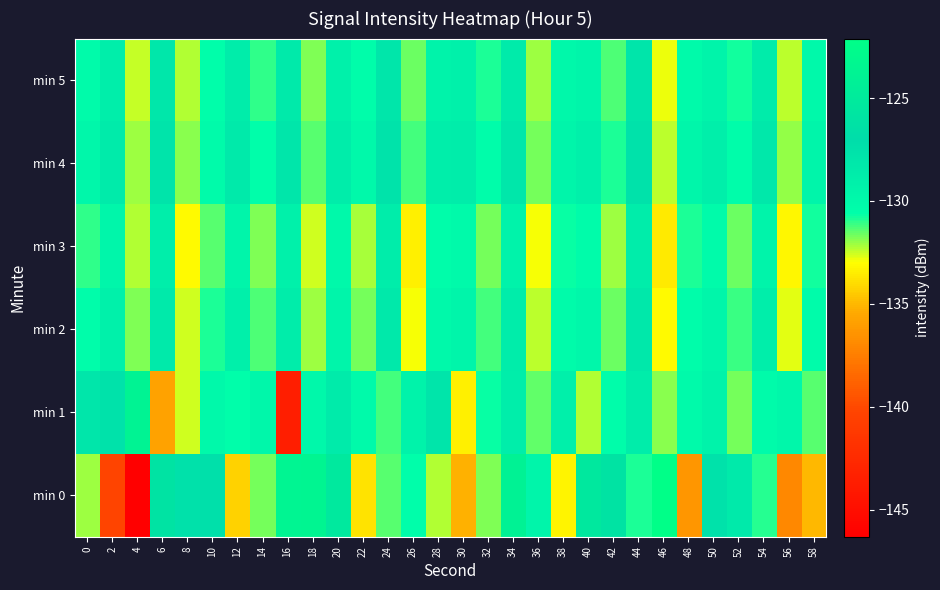

Which has a higher value, 10 or 40?

40